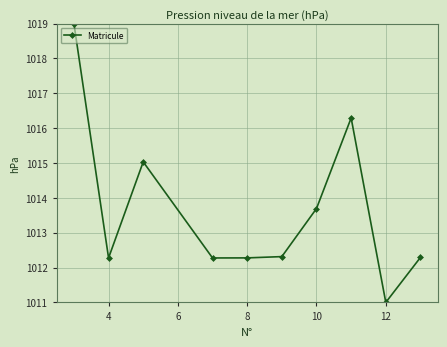

True or false: the data has more than 0 interior local peaks.

True